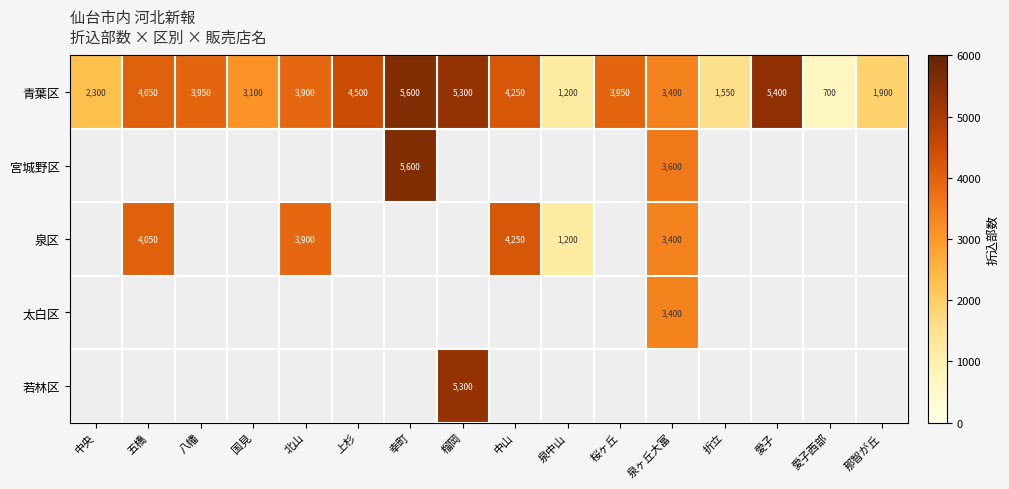

Which category has the highest value across all series?

幸町